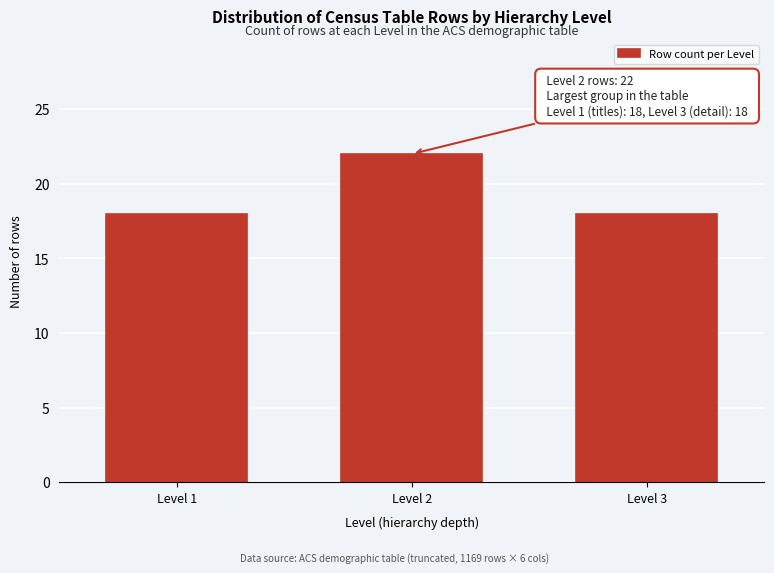

Reading left to right, extract all data points from this chart.

Level 1=18	Level 2=22	Level 3=18